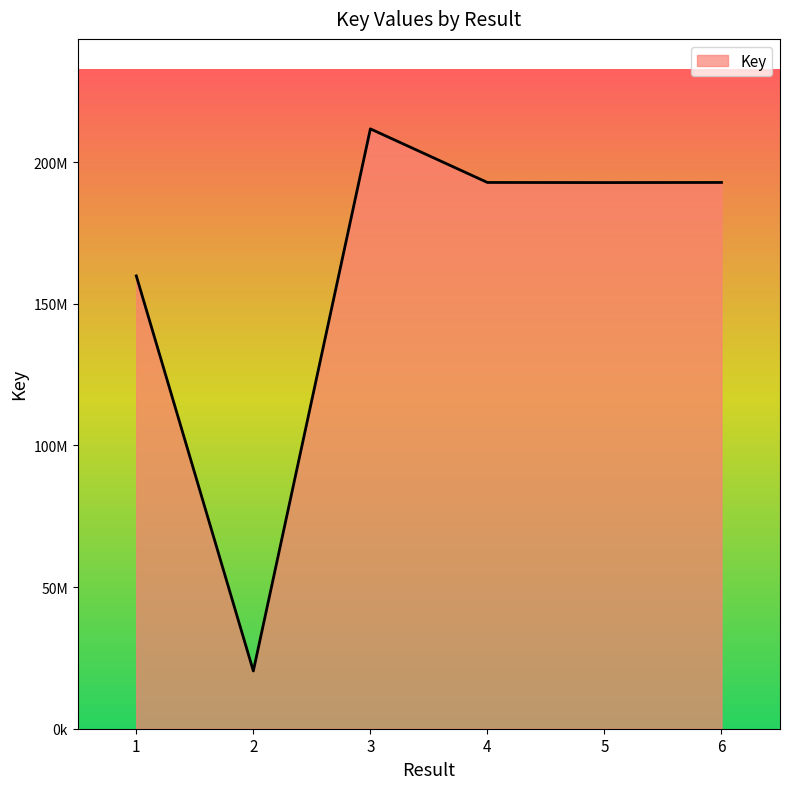

What is the value of the 2nd point from the left?

20379506